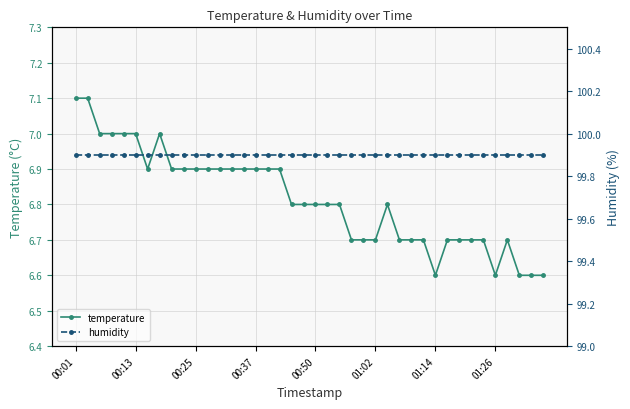

Reading right to left, list all the values displayed in this chart.

temperature: 6.6	6.6	6.6	6.7	6.6	6.7	6.7	6.7	6.7	6.6	6.7	6.7	6.7	6.8	6.7	6.7	6.7	6.8	6.8	6.8	6.8	6.8	6.9	6.9	6.9	6.9	6.9	6.9	6.9	6.9	6.9	6.9	7.0	6.9	7.0	7.0	7.0	7.0	7.1	7.1
humidity: 99.9	99.9	99.9	99.9	99.9	99.9	99.9	99.9	99.9	99.9	99.9	99.9	99.9	99.9	99.9	99.9	99.9	99.9	99.9	99.9	99.9	99.9	99.9	99.9	99.9	99.9	99.9	99.9	99.9	99.9	99.9	99.9	99.9	99.9	99.9	99.9	99.9	99.9	99.9	99.9